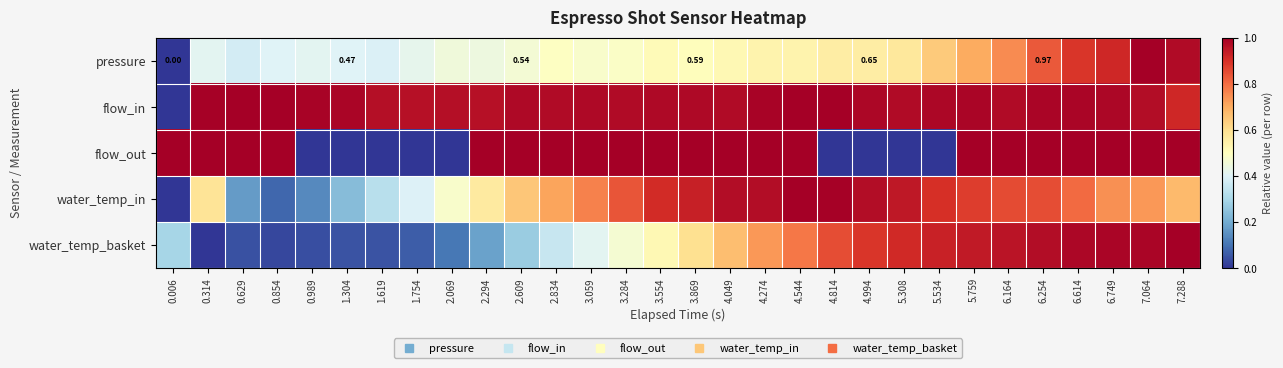

Which category has the lowest value across all series?

0.006